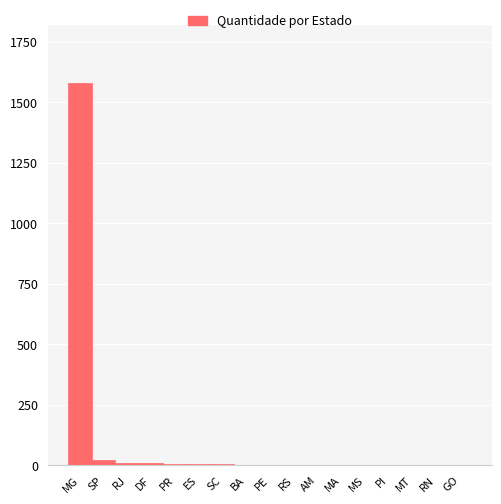

What is the sum of all values?

1649